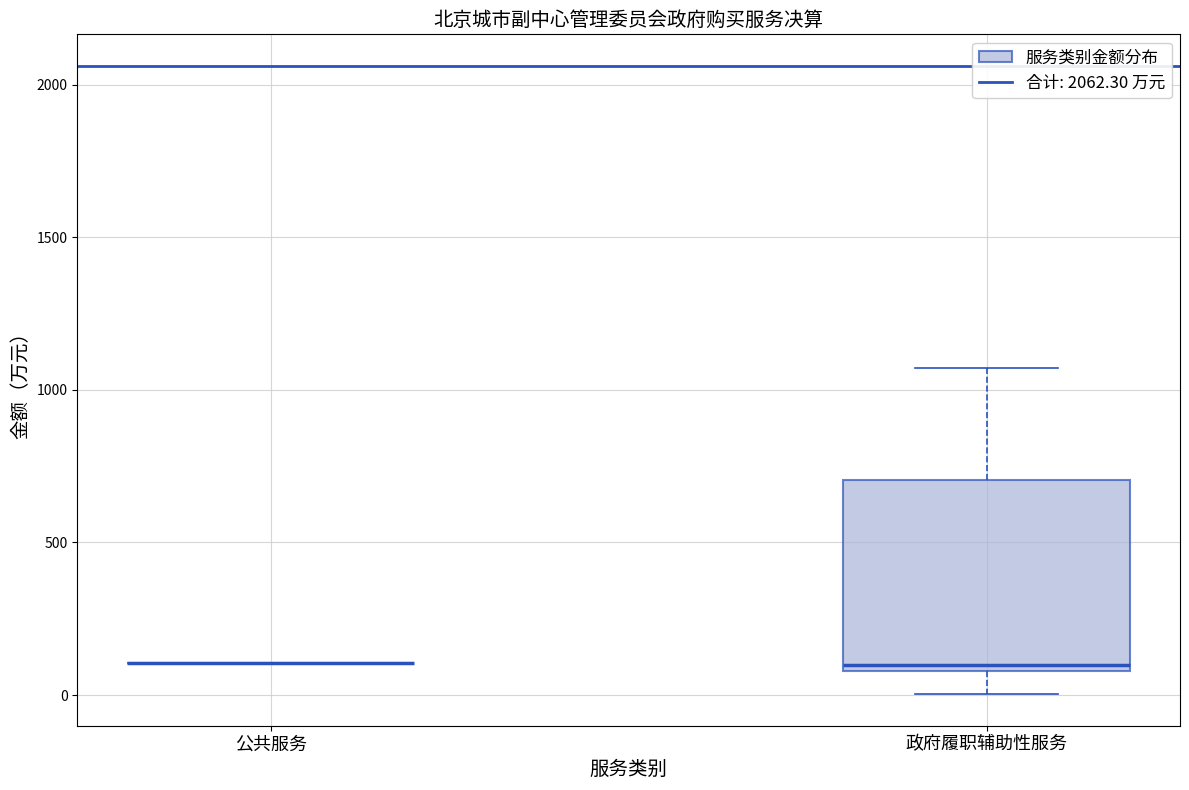

Which box is the tallest, from its lower edge to its upper edge?

政府履职辅助性服务